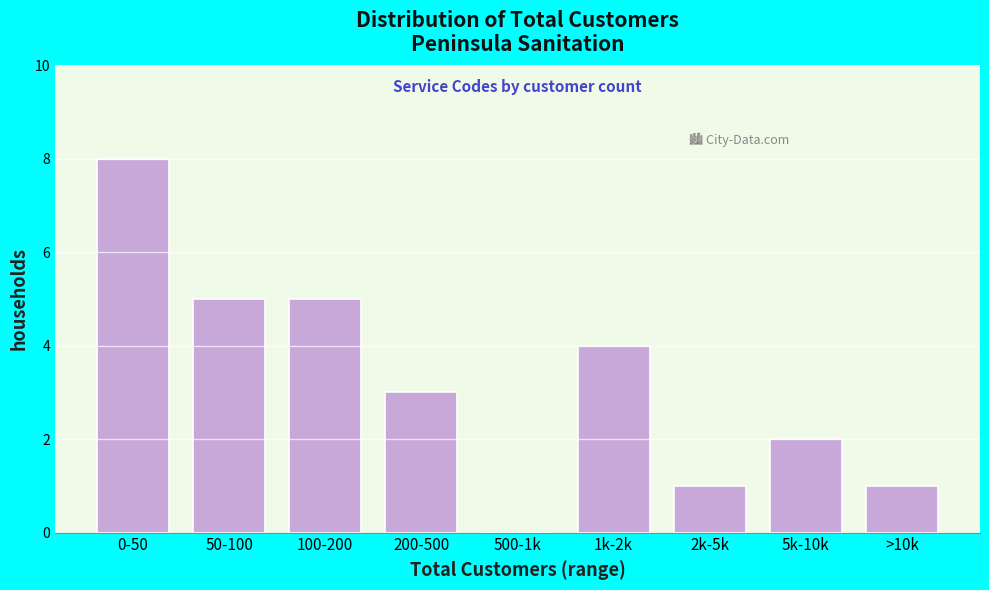

Reading left to right, extract all data points from this chart.

0-50=8	50-100=5	100-200=5	200-500=3	500-1k=0	1k-2k=4	2k-5k=1	5k-10k=2	>10k=1